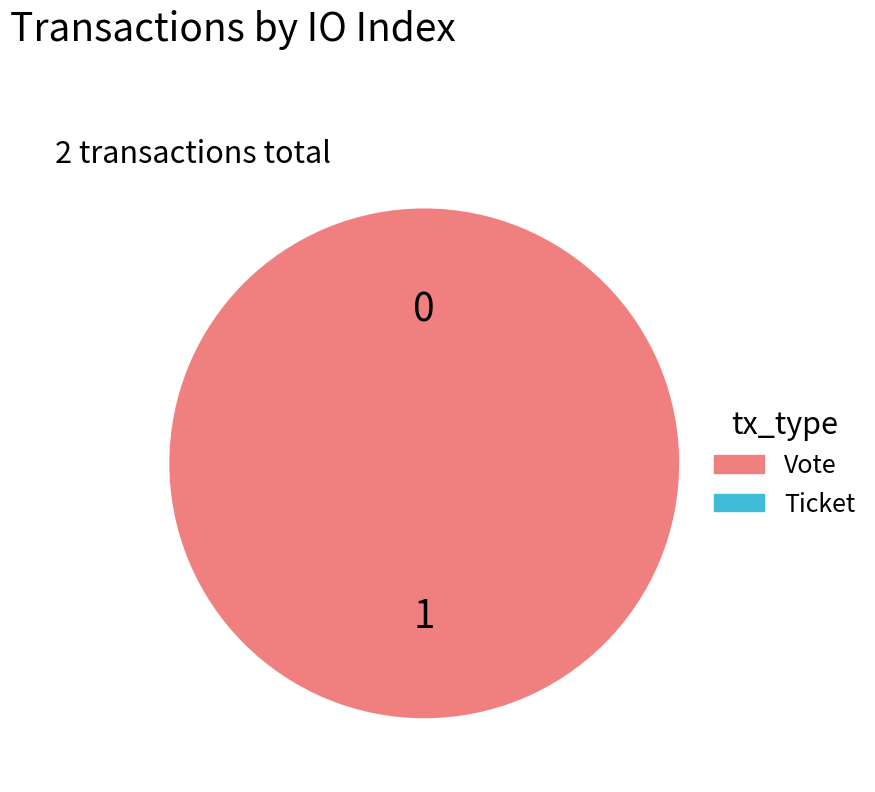

To the nearest percent, what percentage of the pie is Vote (io_index=1)?

100%